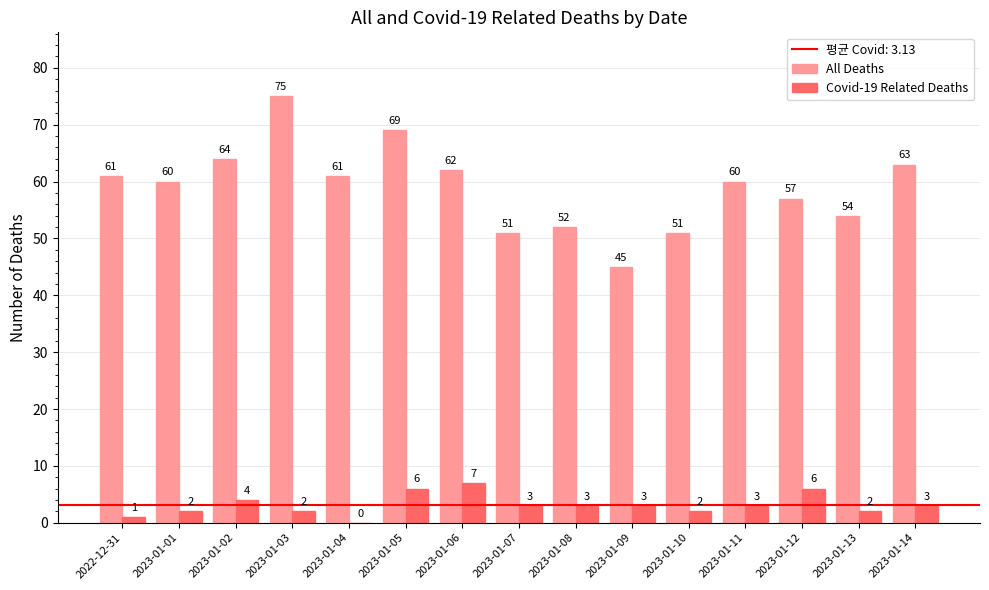

Between 2023-01-04 and 2023-01-11, which series saw the biggest shift?

Covid-19 Related Deaths